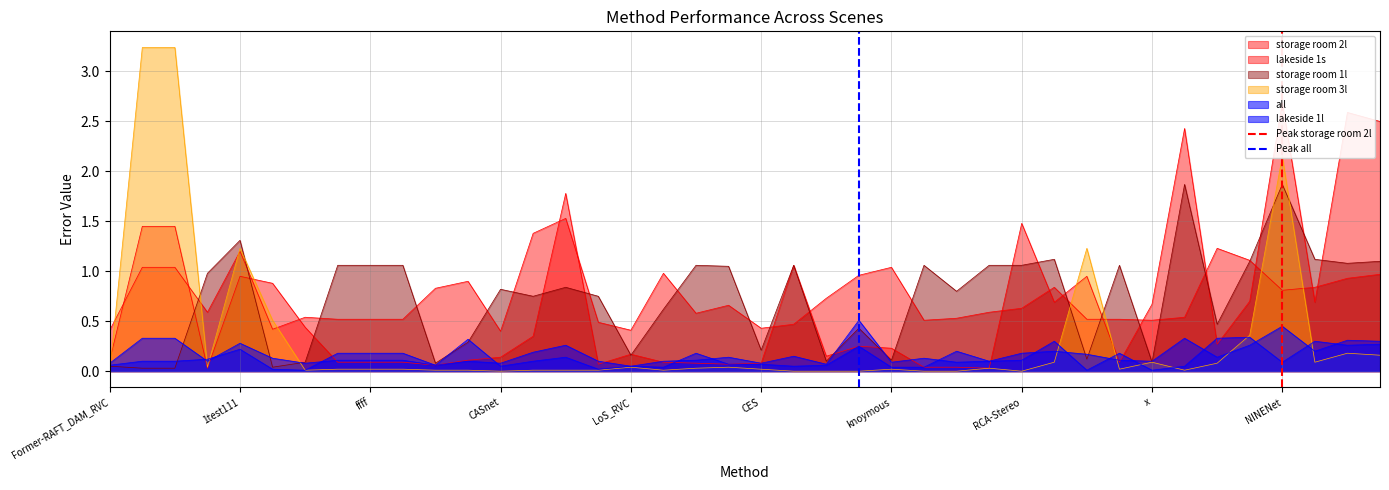

True or false: Peak storage room 2l has a value of 0 at NINENet.

False